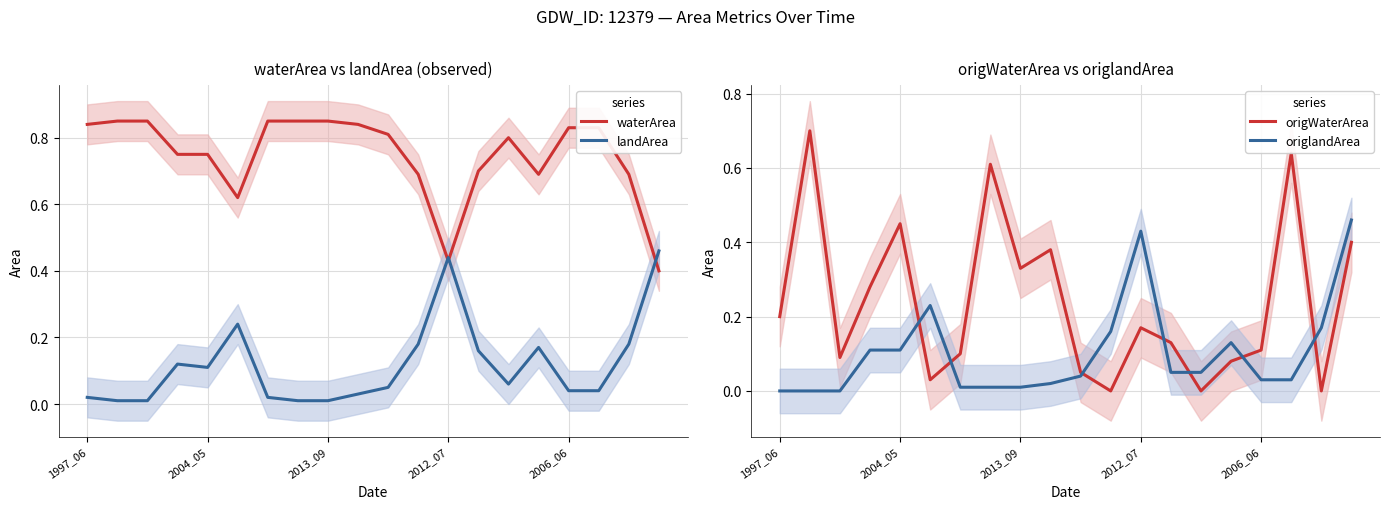

What is the label of the 13th point from the right?

7